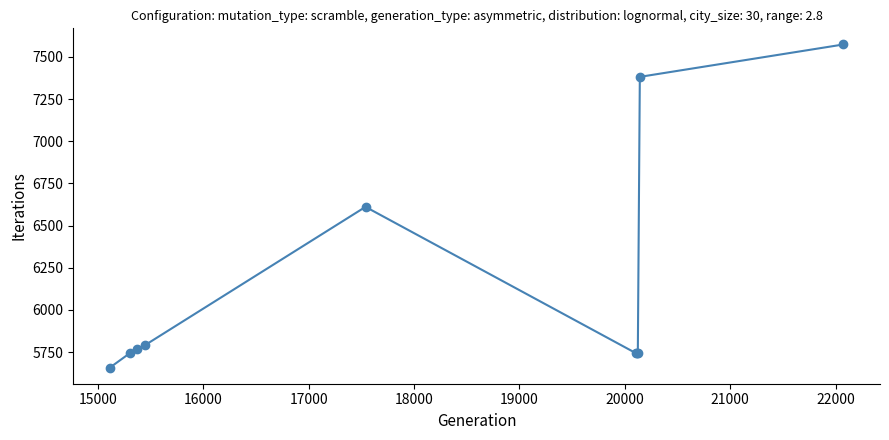

What is the sum of all values?

61759